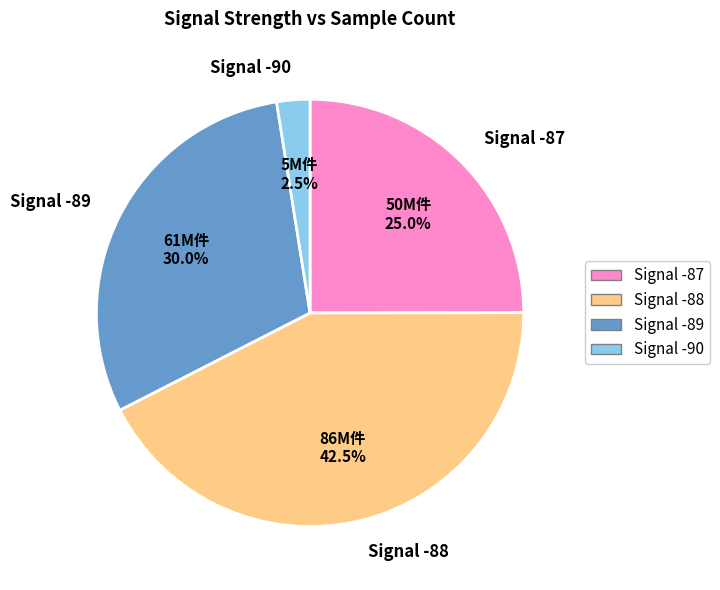

Rank the categories by value from highest to lowest.

Signal -88, Signal -89, Signal -87, Signal -90